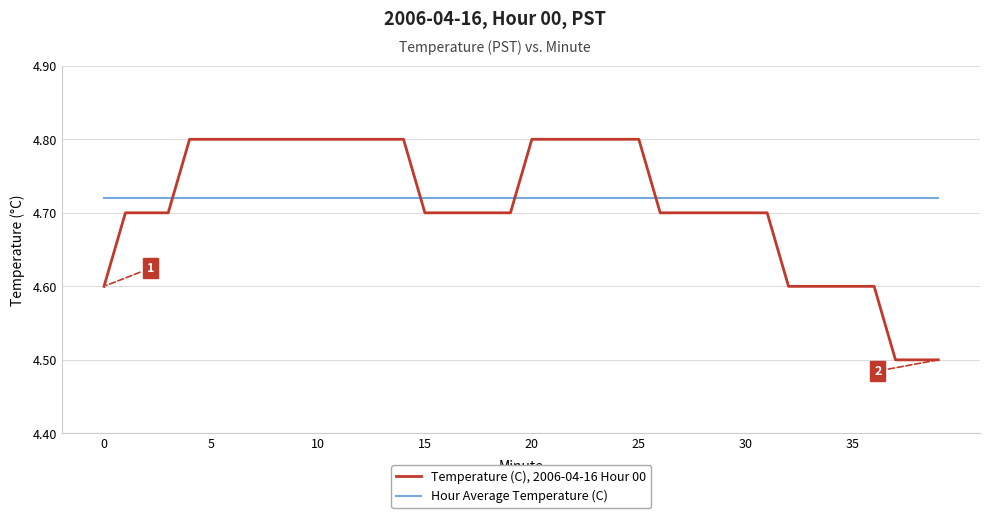

How many lines are shown in the chart?

2